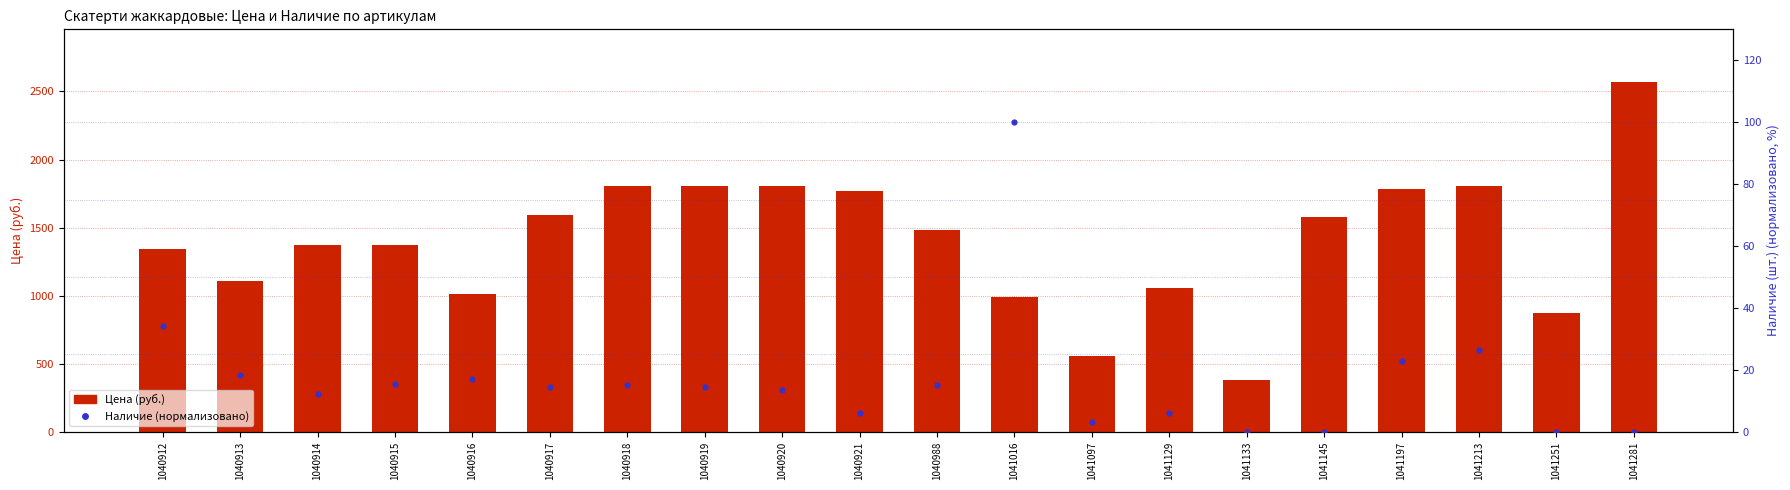

What are all the series names shown in the legend?

Цена (руб.), Наличие (нормализовано, %)